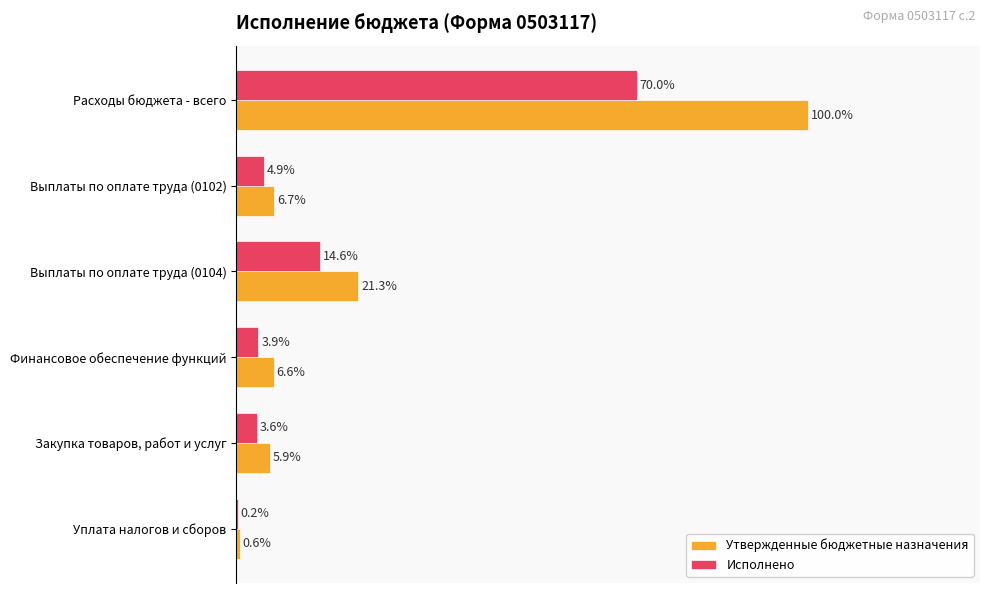

Where is Исполнено nearest to the value 35?

Выплаты по оплате труда (0104)